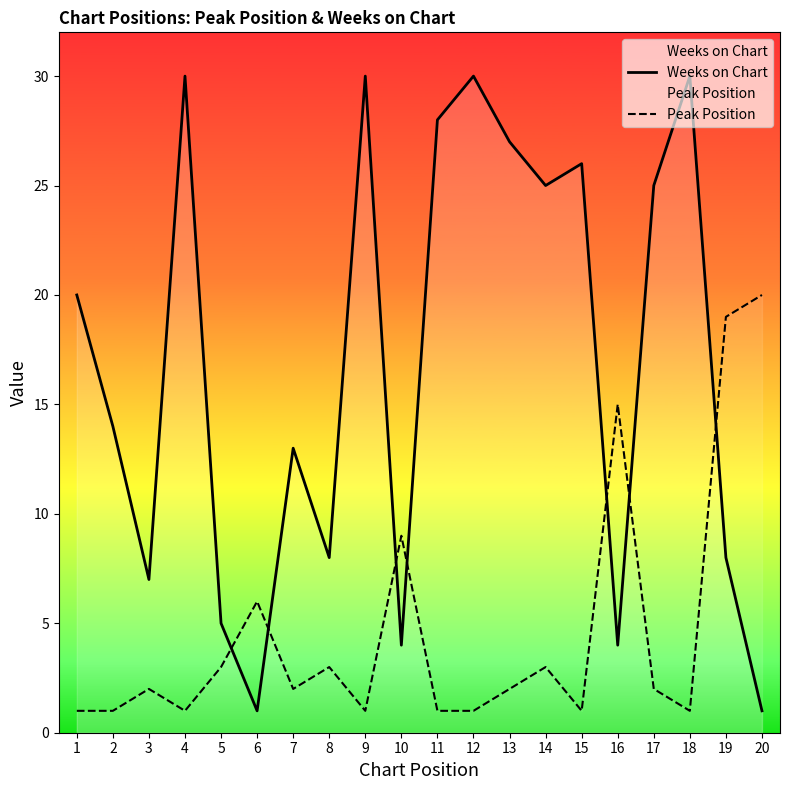

At which category does Peak Position reach its first local valley?

4